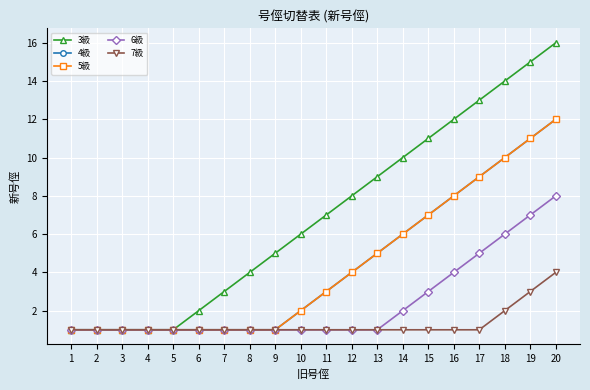

True or false: 3級 and 4級 cross at least once.

False